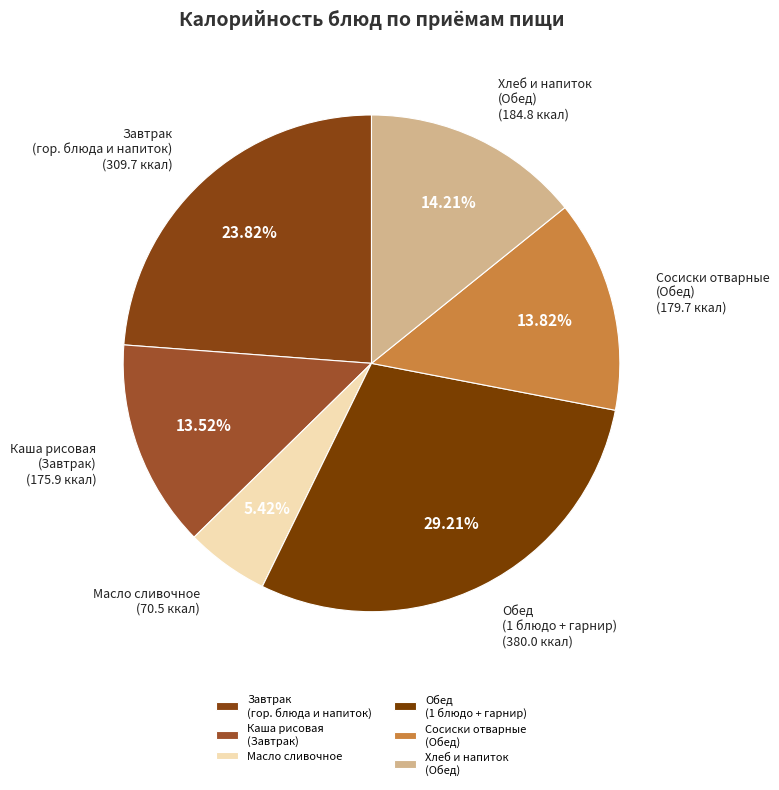

Which slice is the smallest?

Масло сливочное